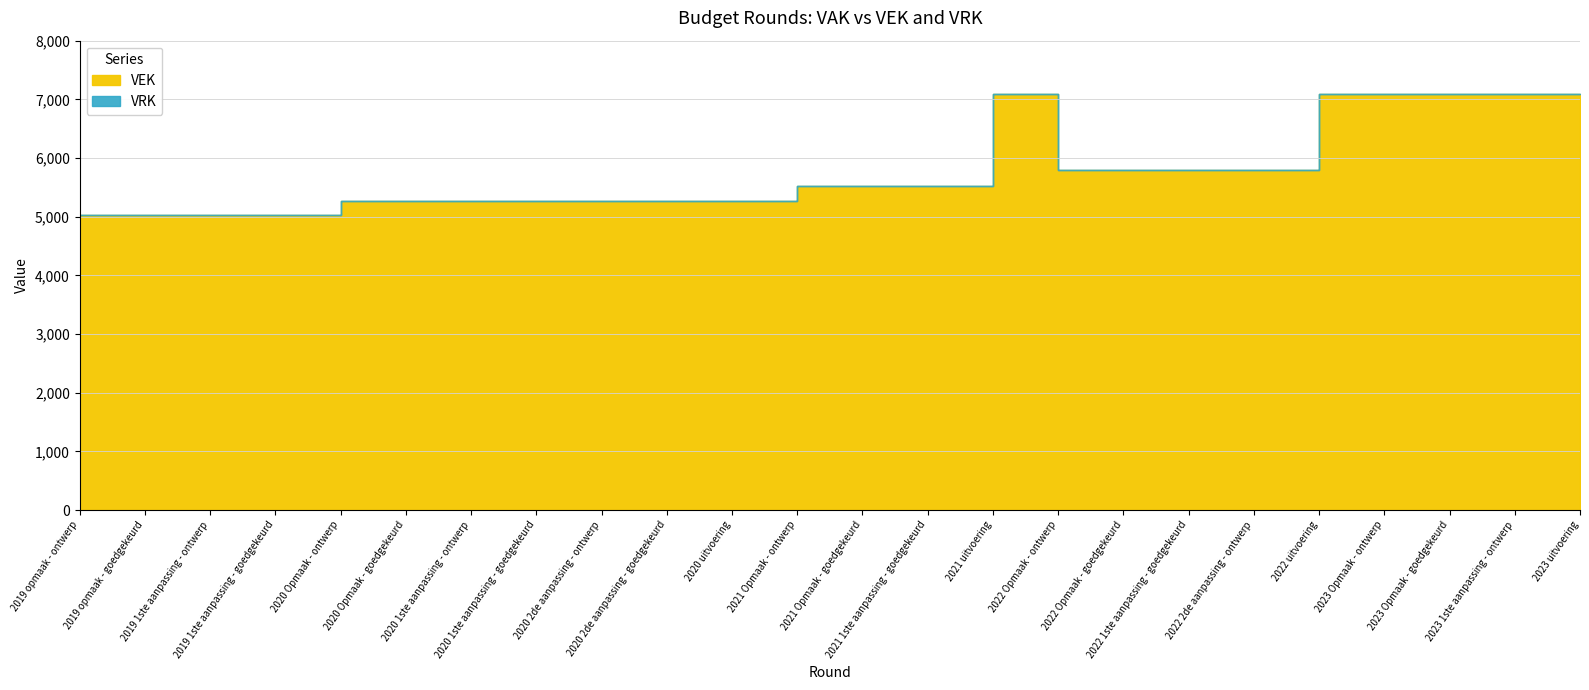

Where does the VEK series first go above 5524?

2021 uitvoering